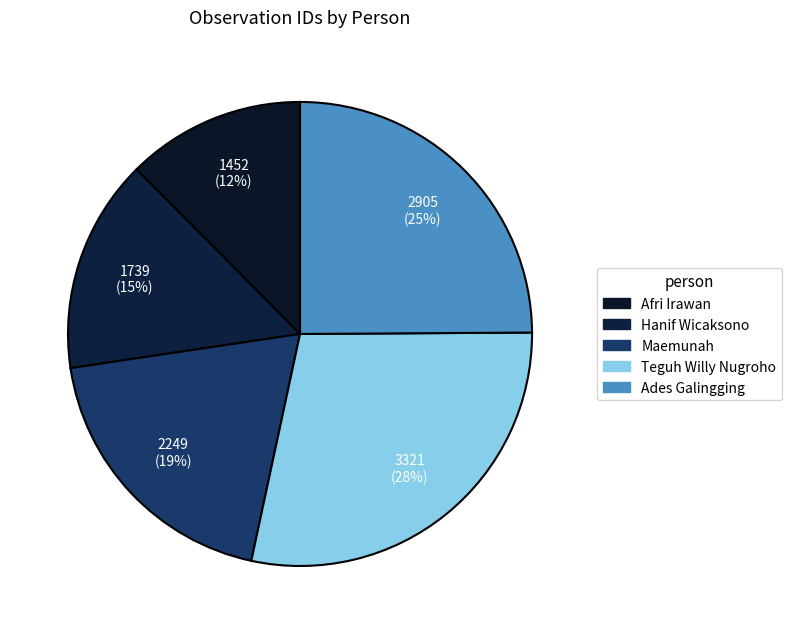

Rank the categories by value from highest to lowest.

Teguh Willy Nugroho, Ades Galingging, Maemunah, Hanif Wicaksono, Afri Irawan